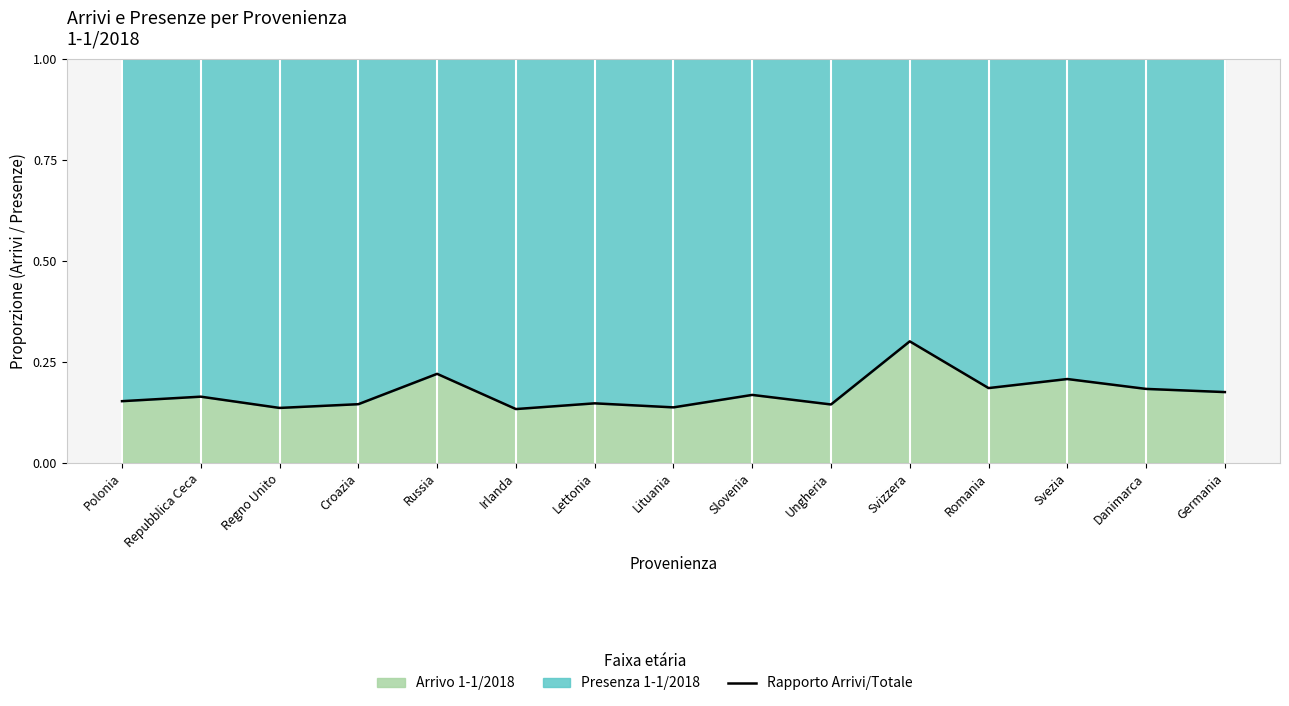

What is the change in value from Polonia to Russia?

+0.1